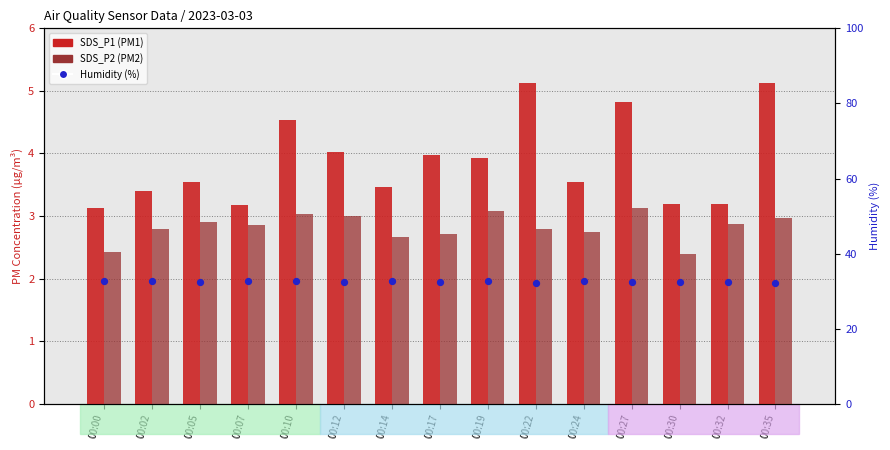

At how many categories does at least one series exceed 14?

15